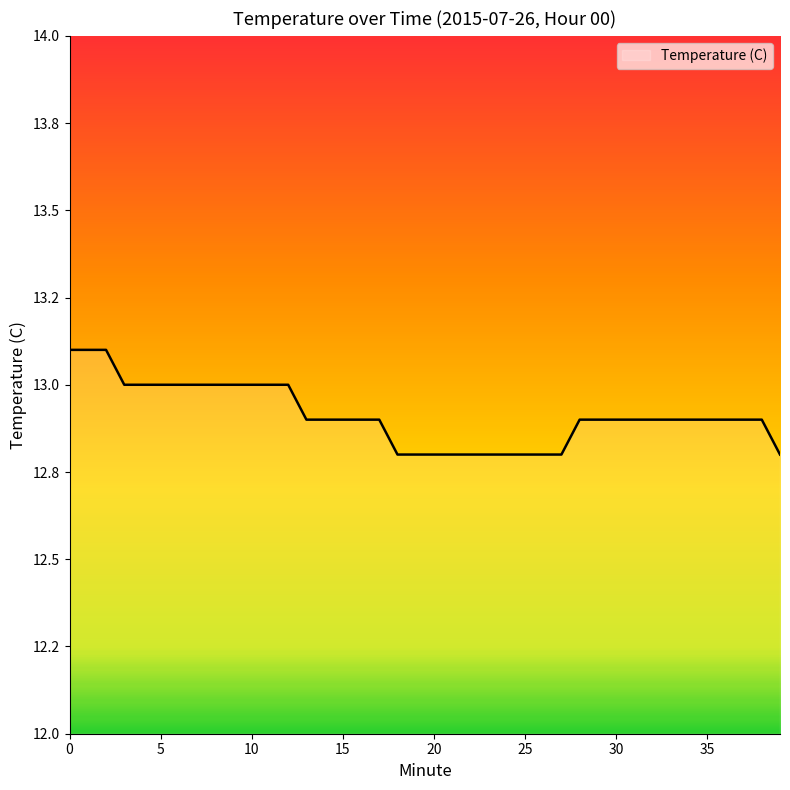

List the labels in order of value, largest first.

0, 1, 2, 3, 4, 5, 6, 7, 8, 9, 10, 11, 12, 13, 14, 15, 16, 17, 28, 29, 30, 31, 32, 33, 34, 35, 36, 37, 38, 18, 19, 20, 21, 22, 23, 24, 25, 26, 27, 39